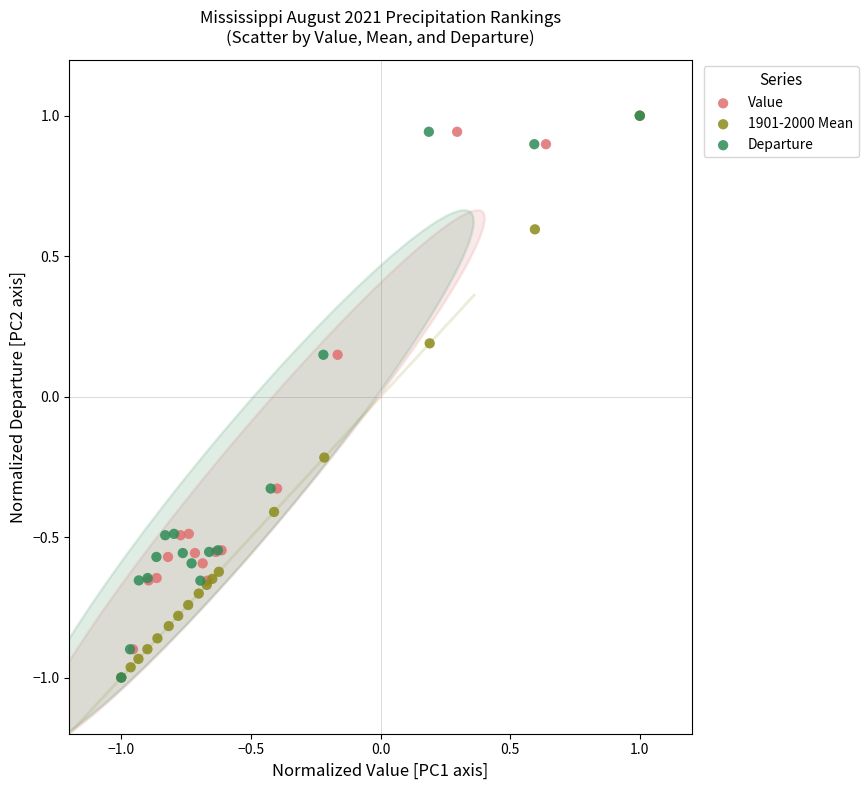

What are all the series names shown in the legend?

Value, 1901-2000 Mean, Departure